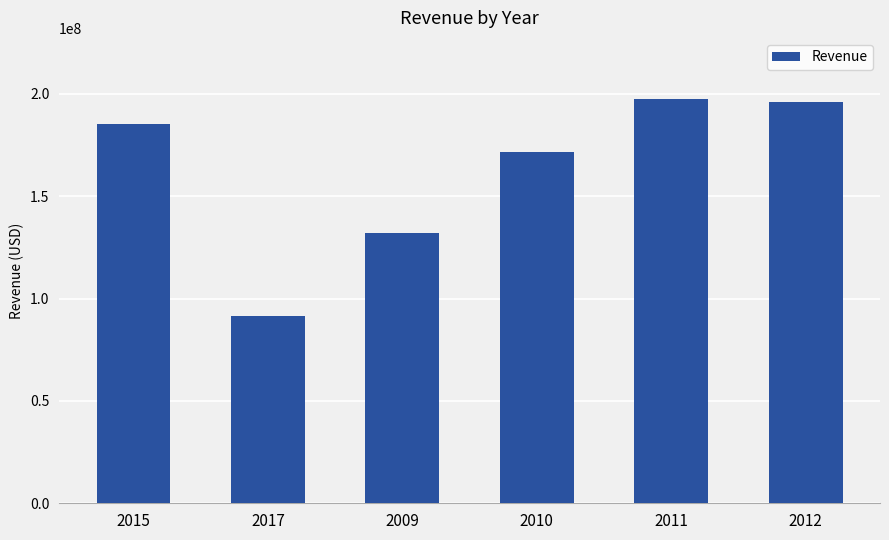

What is the sum of all values?

974728000